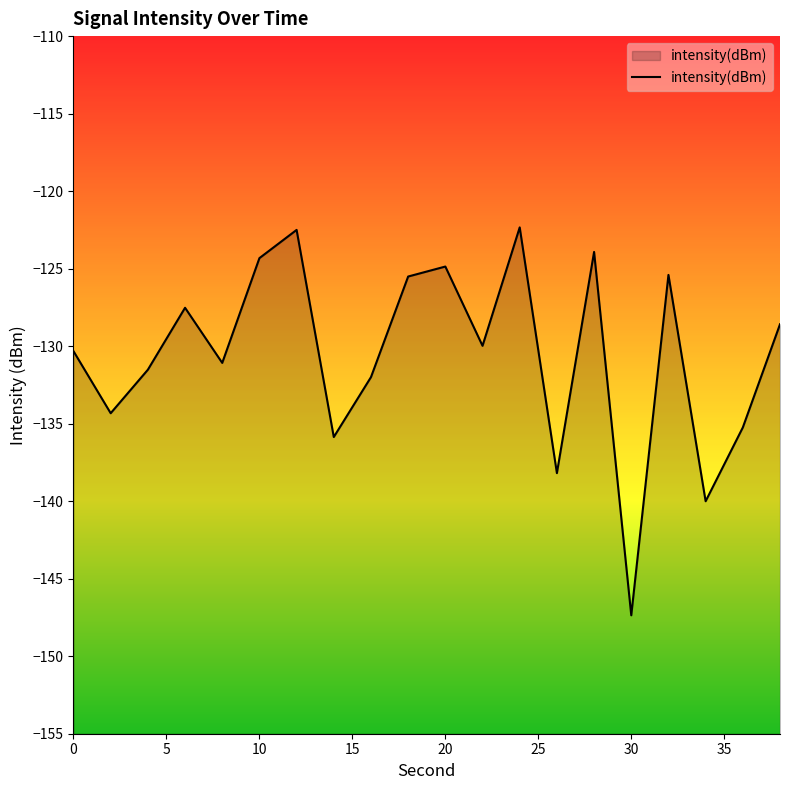

At which category does the chart reach its minimum across all series?

30